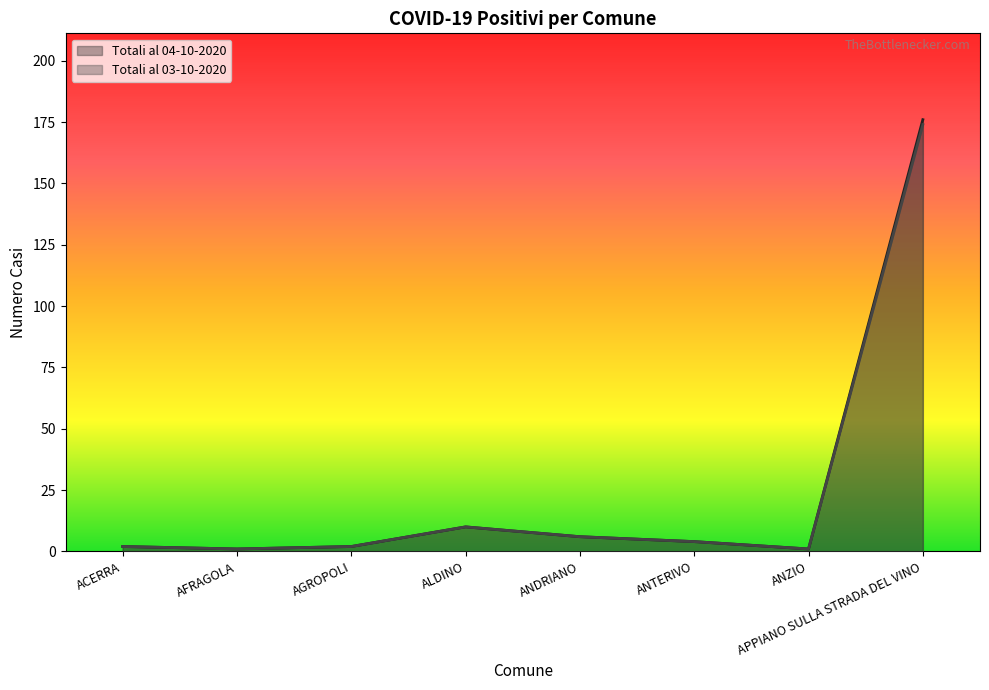

What is the label of the 4th point from the left?

ALDINO